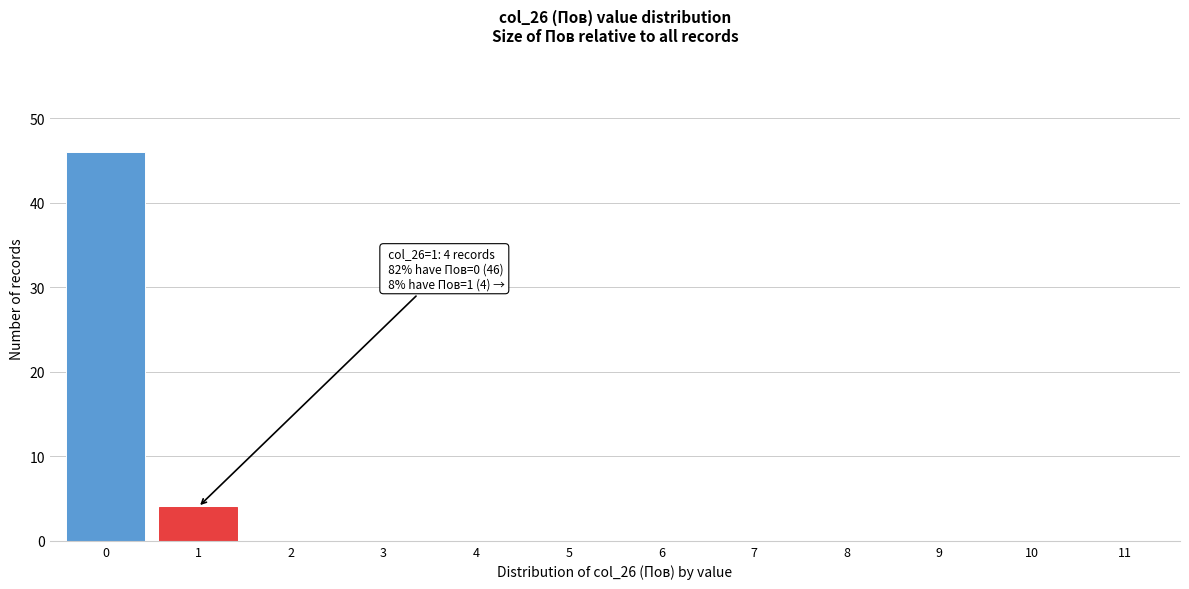

Reading right to left, extract all data points from this chart.

11=0	10=0	9=0	8=0	7=0	6=0	5=0	4=0	3=0	2=0	1=4	0=46